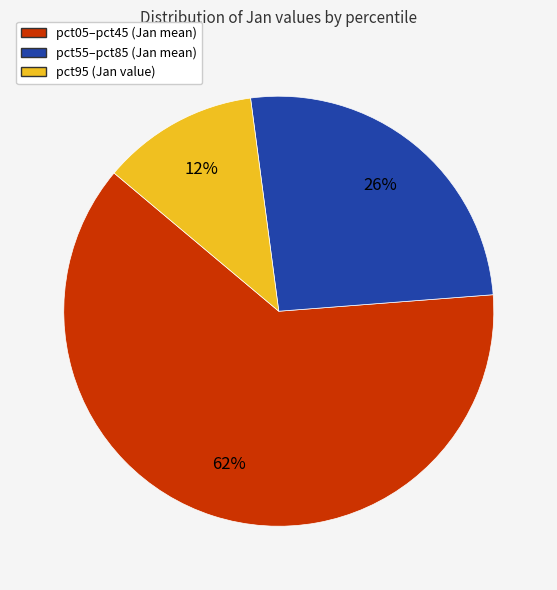

Is there any slice that represents more than half of the pie?

Yes